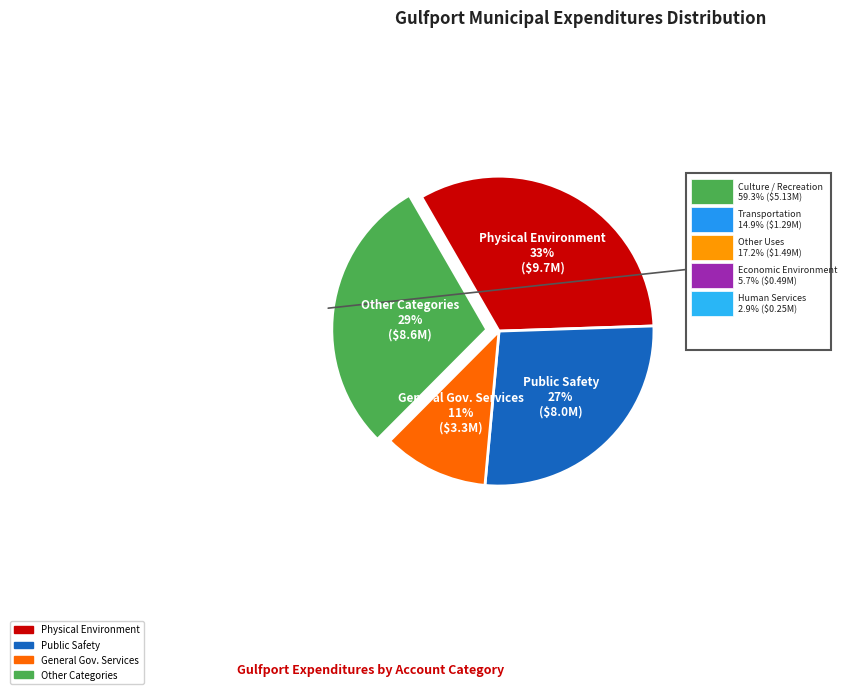

To the nearest percent, what is the difference between the largest and smallest slice percentages?

22%